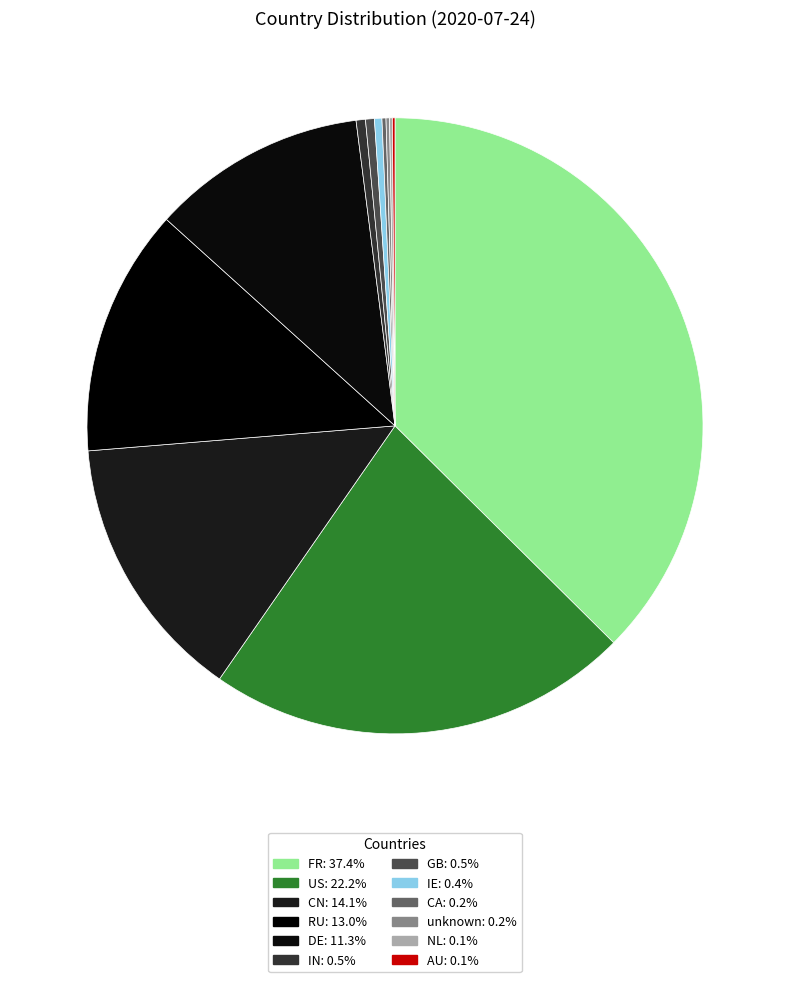

Combined, do IN and AU account for over 50%?

No